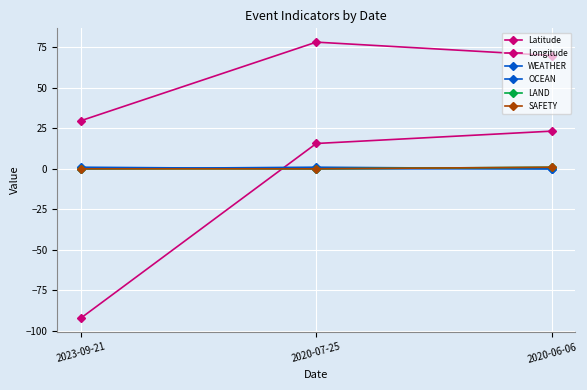

The Latitude series shows 29.7 at 2023-09-21. True or false?

True